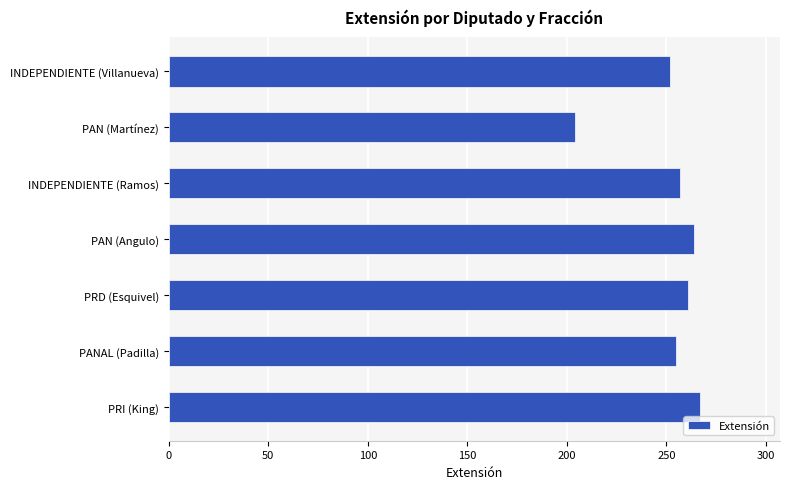

What is the difference between the maximum and minimum values?

63